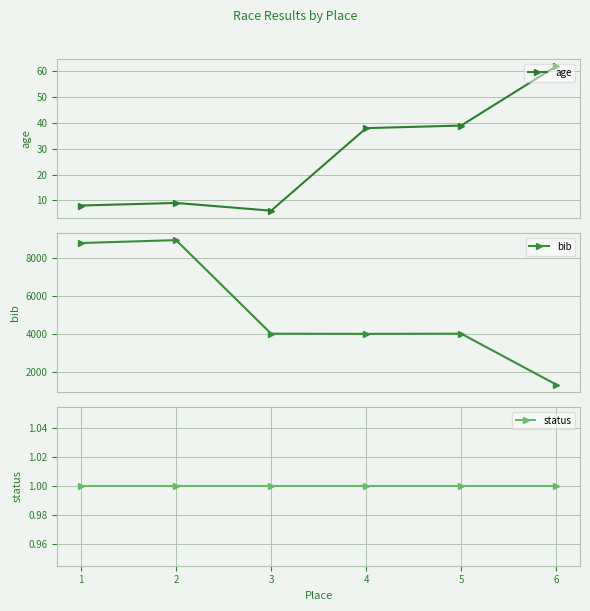

What is the value of the age point at the 5th from the left?

39